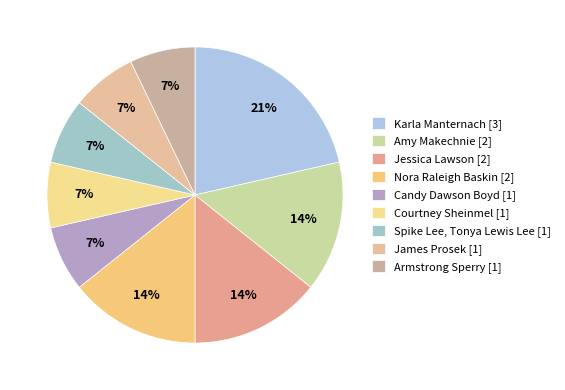

Which slice is the smallest?

Candy Dawson Boyd [1]